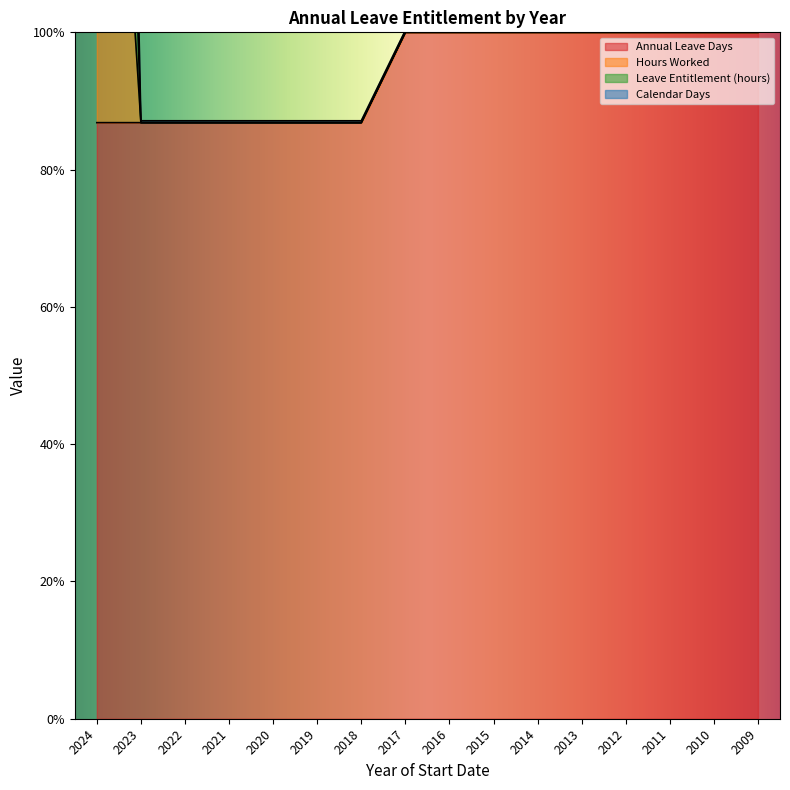

True or false: Leave Entitlement (hours) and Hours Worked cross at least once.

False